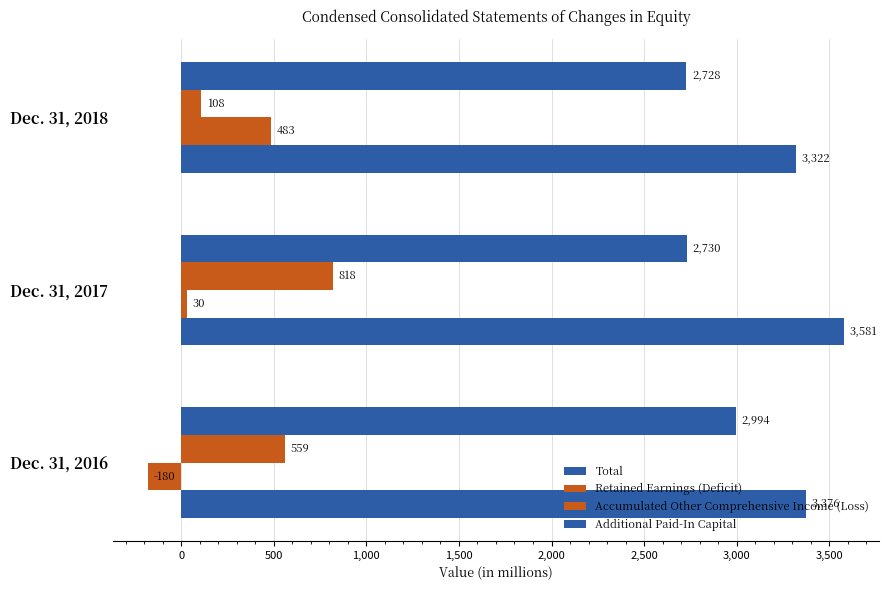

How many positive values does the Retained Earnings (Deficit) series have?

2